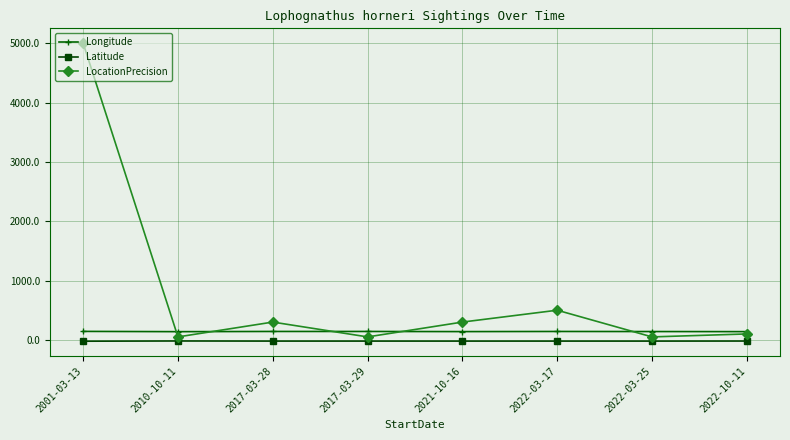

Rank the series by their average value, from lowest to highest.

Latitude, Longitude, LocationPrecision